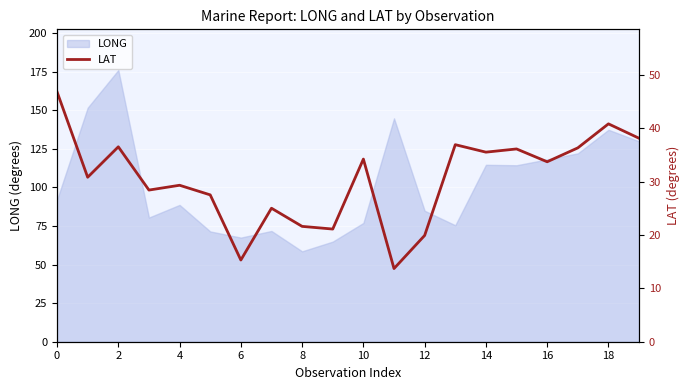

Between 15 and 12, which is larger?

15